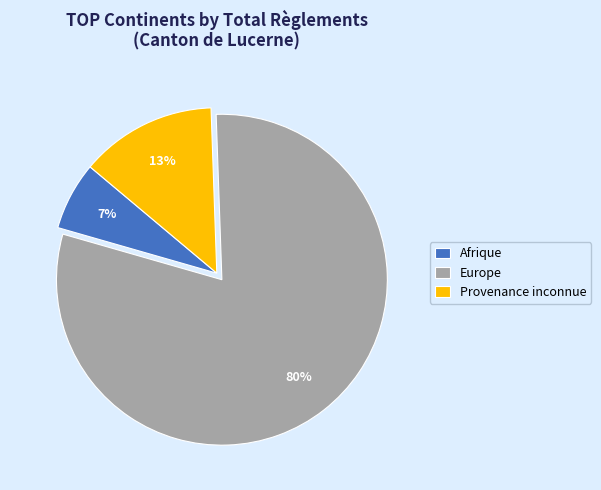

Count the number of slices in the pie.

3